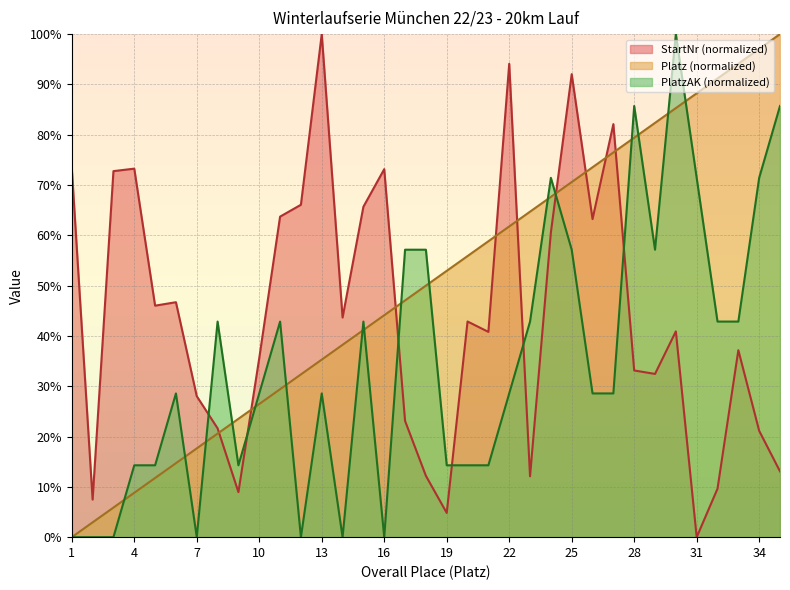

The value of Platz at 32 is 91.2. True or false?

True